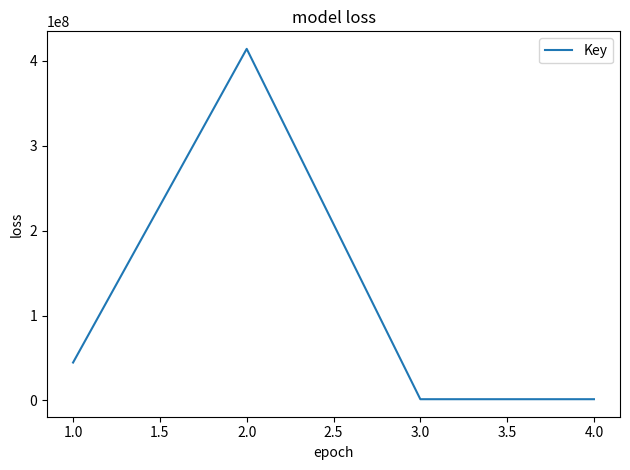

The value at 1.0 is 71057373. True or false?

False